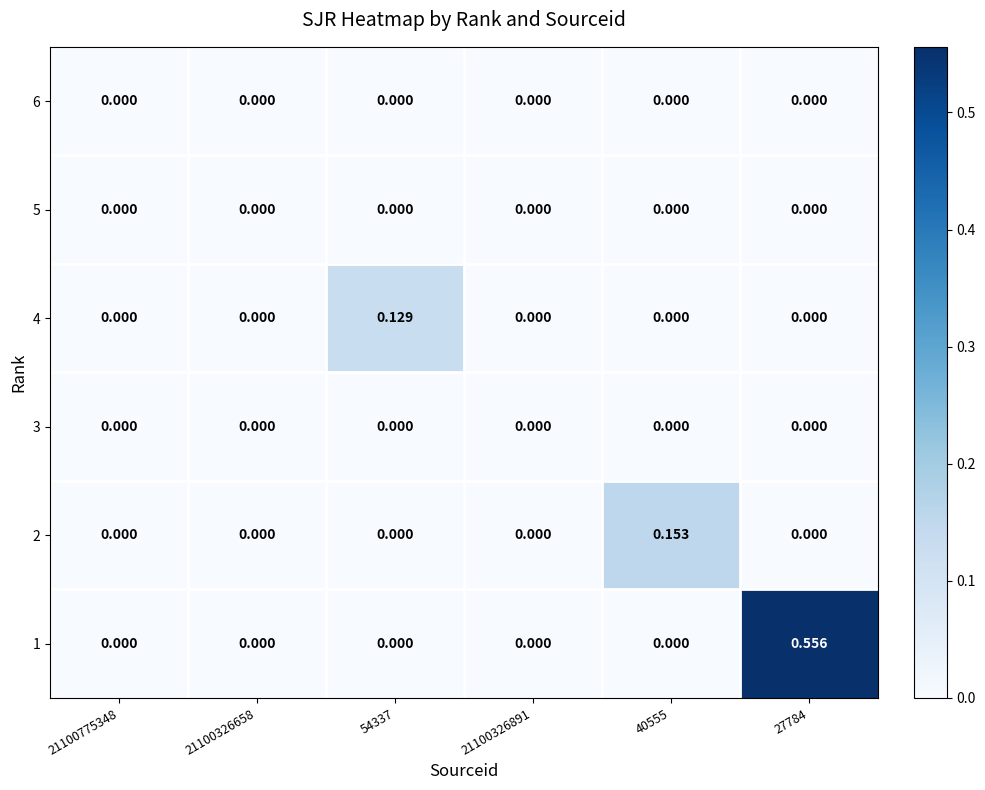

Is the value of 1 at 21100326658 greater than the value of 4 at 54337?

No